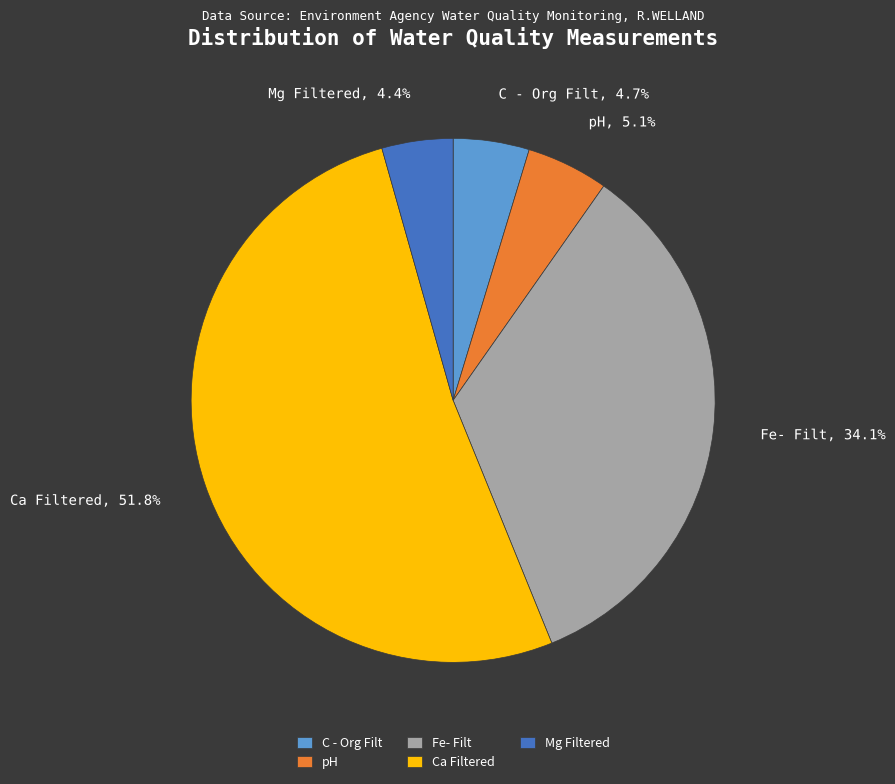

Do pH and Mg Filtered together represent more than half of the pie?

No